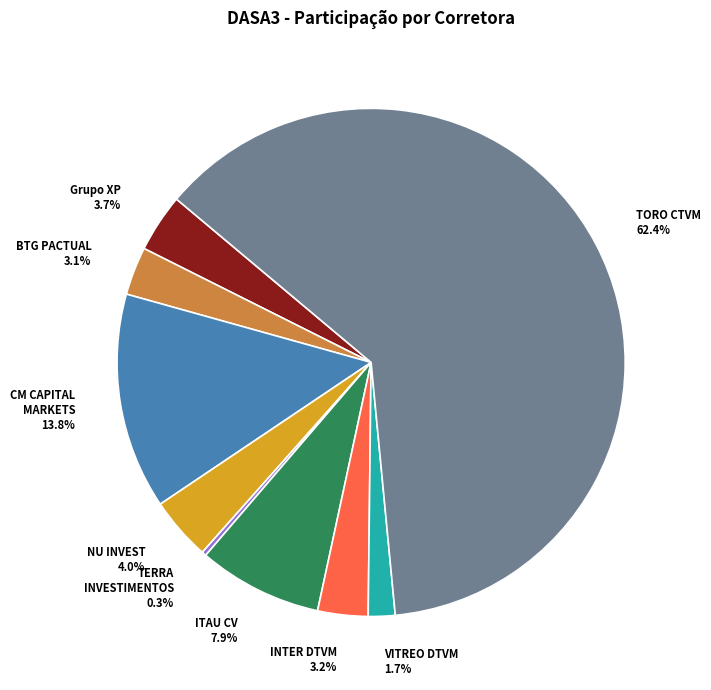

What is the majority slice?

TORO CTVM 62.4%